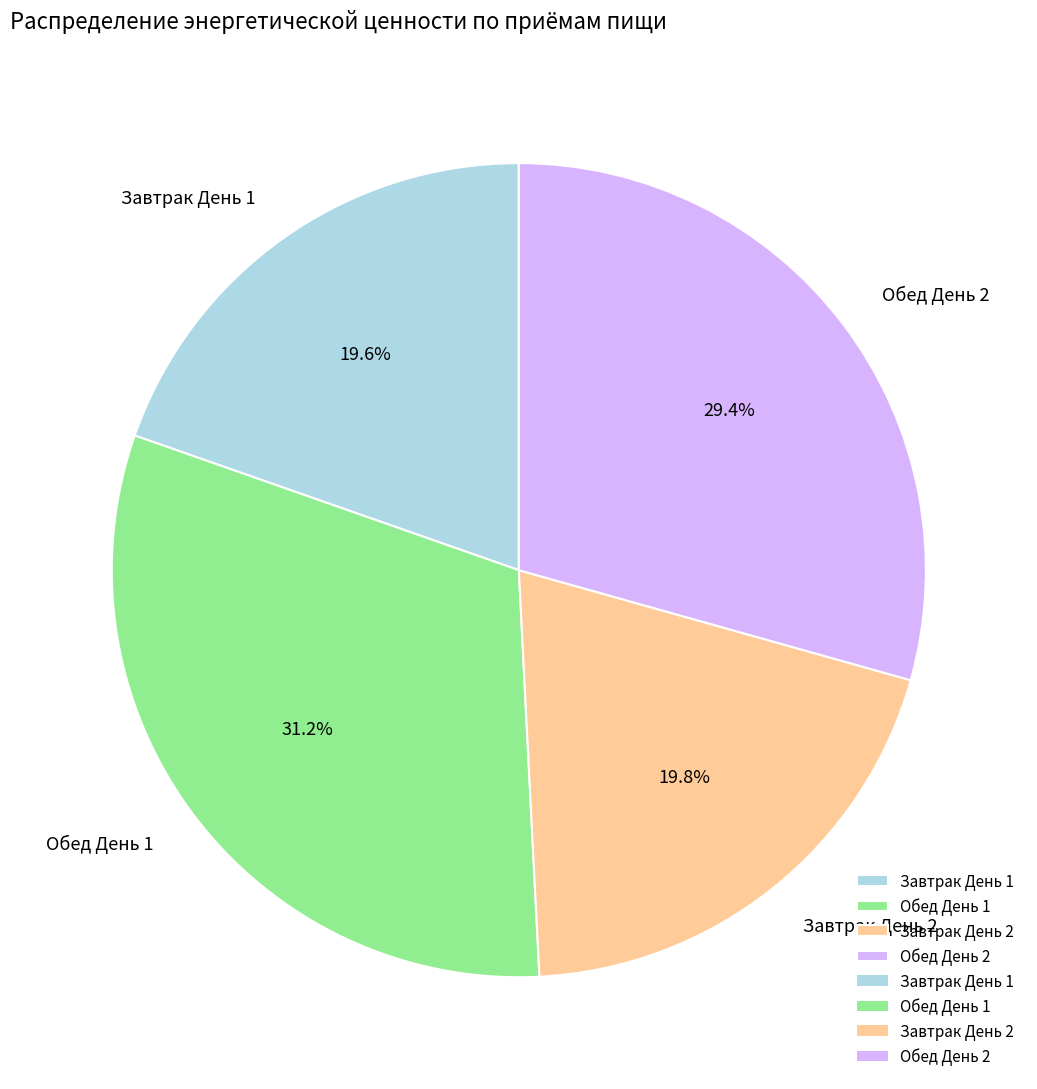

What is the ratio of the value at Завтрак День 1 to the value at Завтрак День 2?

1.0